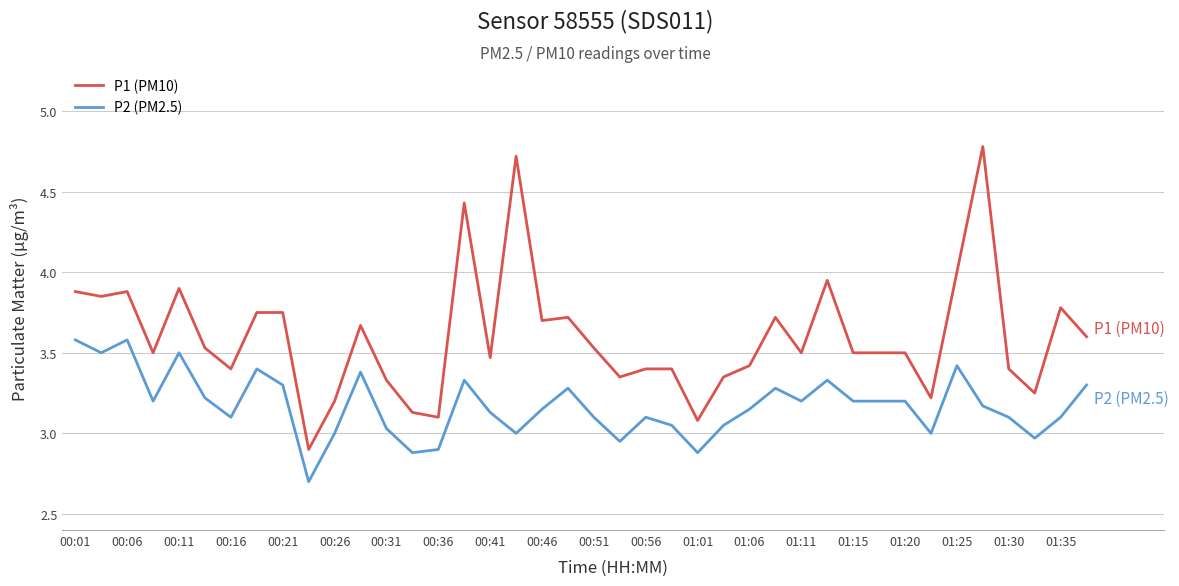

True or false: P1 (PM10) and P2 (PM2.5) intersect in this chart.

False